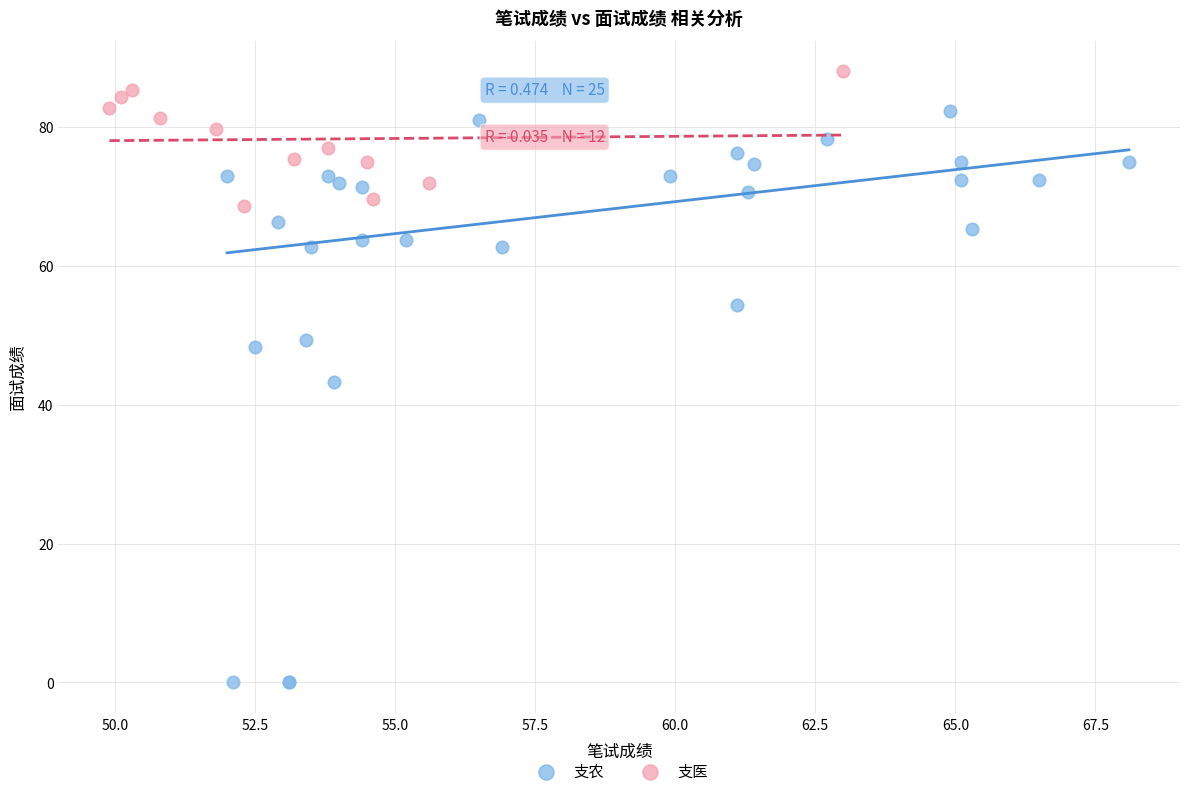

Which series has the largest Y range (max minus min)?

支农